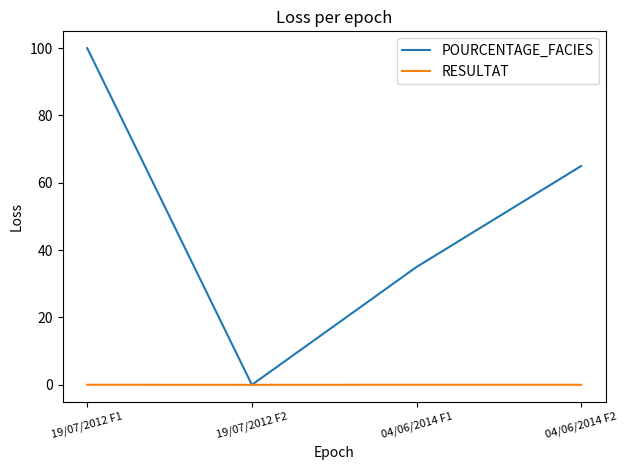

How many values in POURCENTAGE_FACIES are above zero?

3